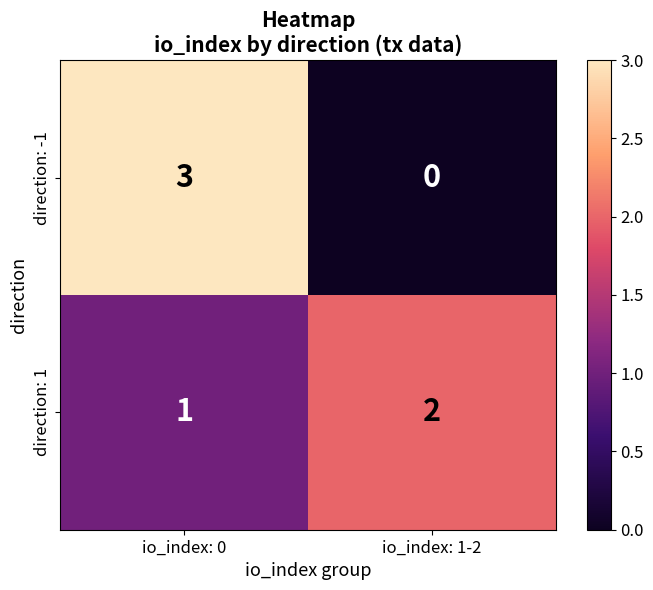

What is the total value across all series at io_index: 0?

4